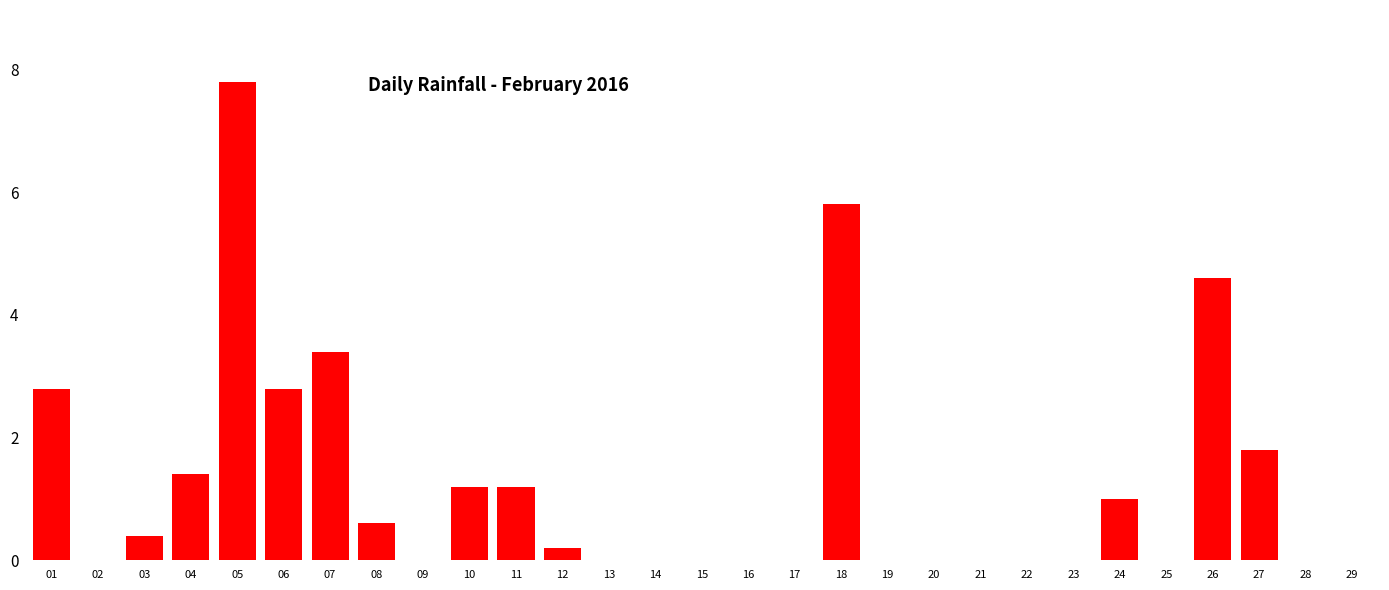

Reading left to right, transcribe all the data shown in this chart.

01=2.8	02=0.0	03=0.4	04=1.4	05=7.8	06=2.8	07=3.4	08=0.6	09=0.0	10=1.2	11=1.2	12=0.2	13=0.0	14=0.0	15=0.0	16=0.0	17=0.0	18=5.8	19=0.0	20=0.0	21=0.0	22=0.0	23=0.0	24=1.0	25=0.0	26=4.6	27=1.8	28=0.0	29=0.0